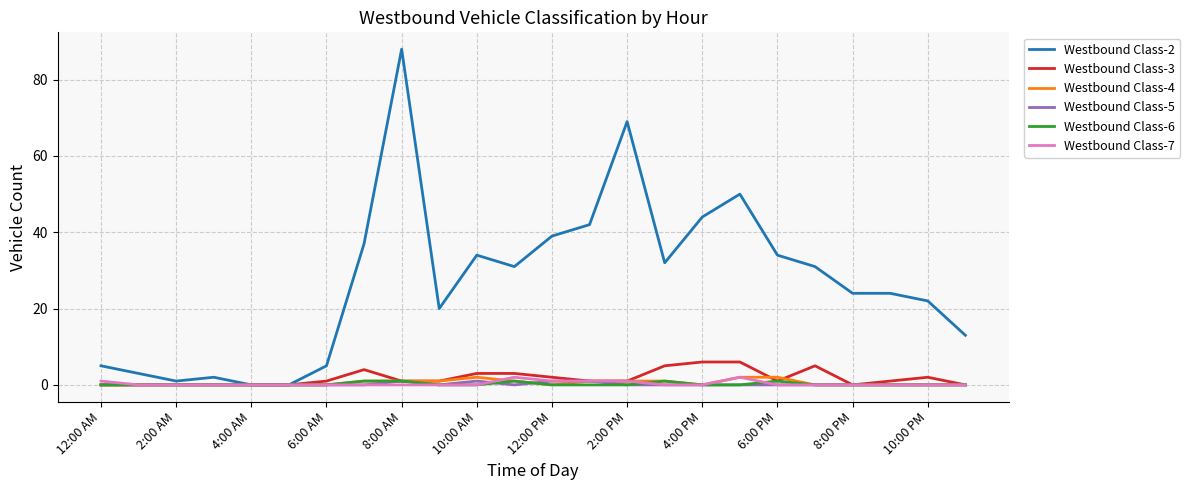

Is it true that Westbound Class-4 equals 0 at 4:00 AM?

True